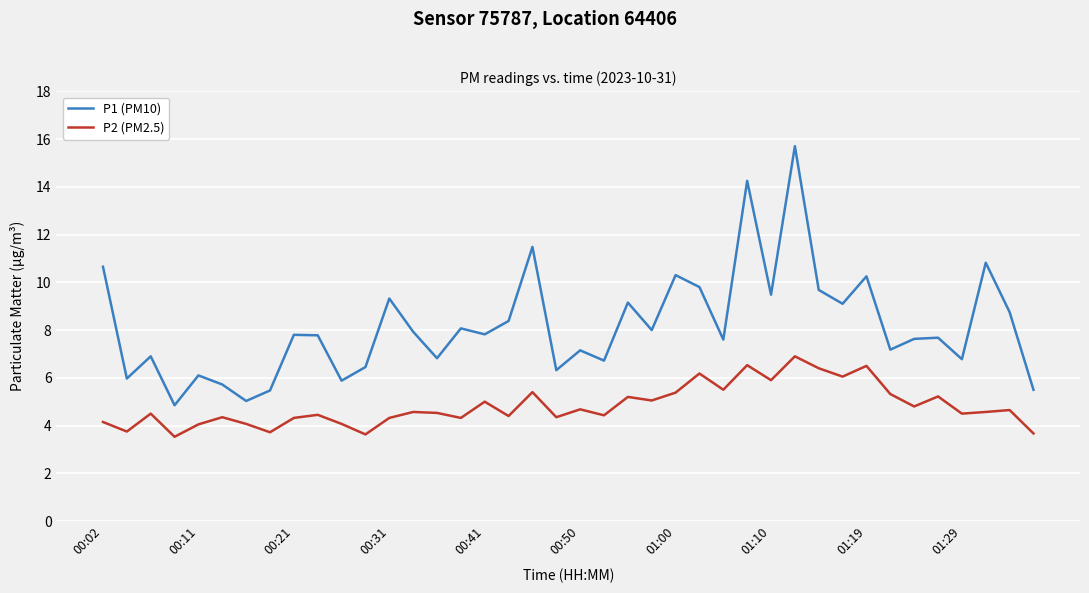

What is the maximum value for P2 (PM2.5)?

6.9